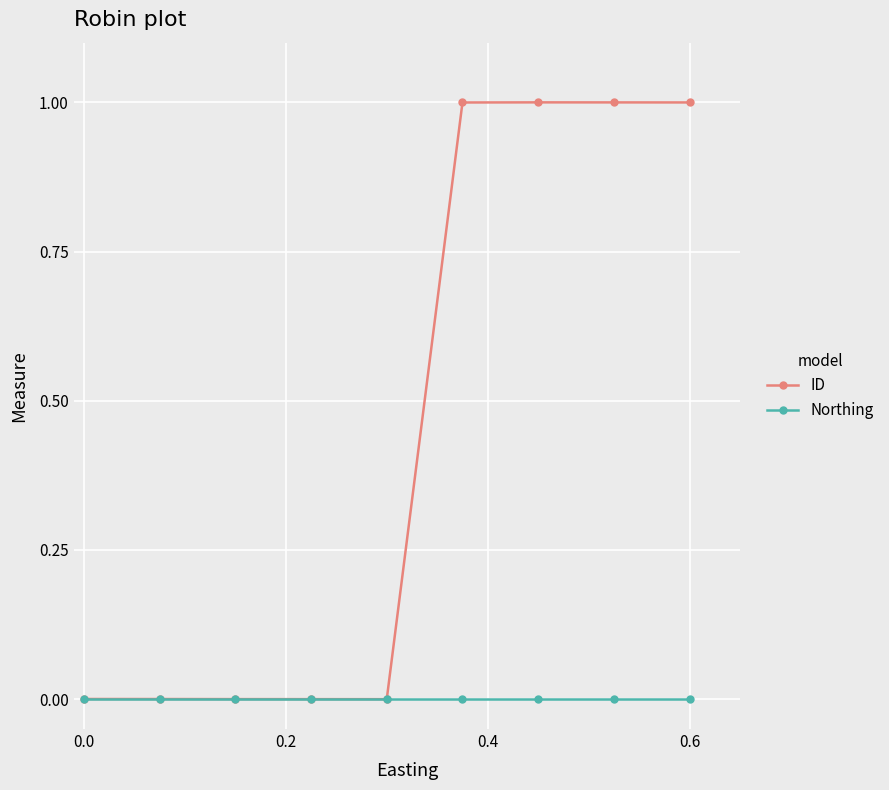

Which series has the largest total across all categories?

ID